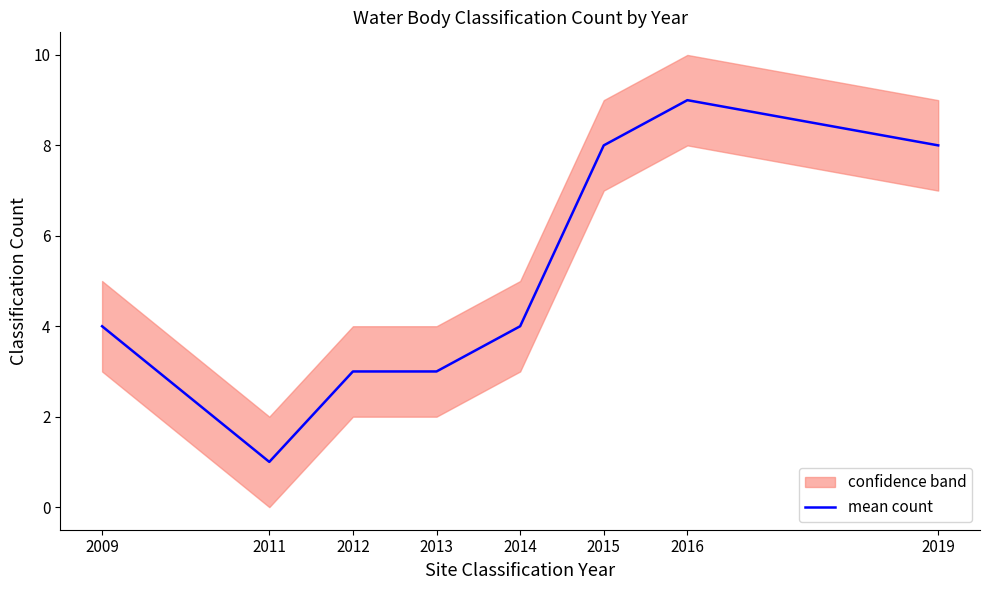

The chart shows a value of 0 at 2011. True or false?

False